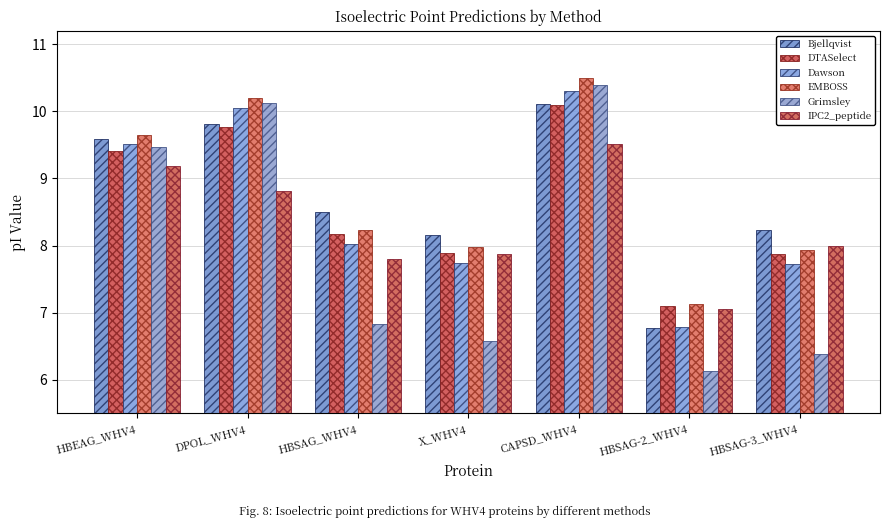

What is the label of the 1st bar from the left?

HBEAG_WHV4